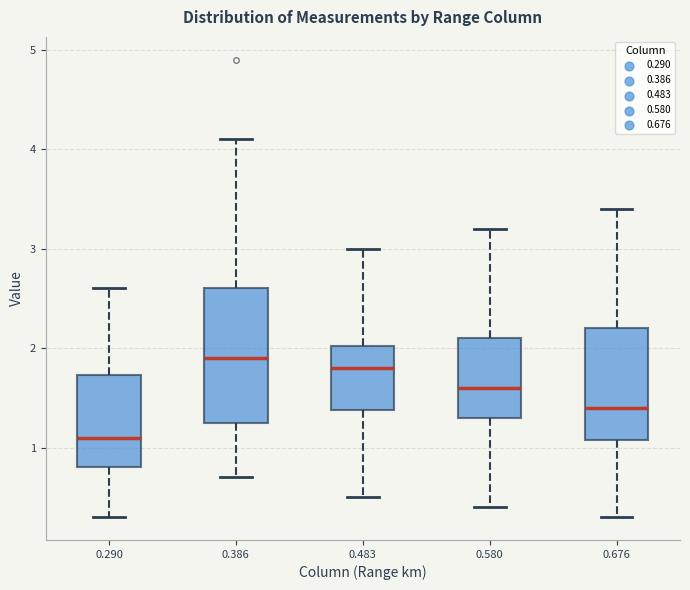

Which box is the tallest, from its lower edge to its upper edge?

0.386